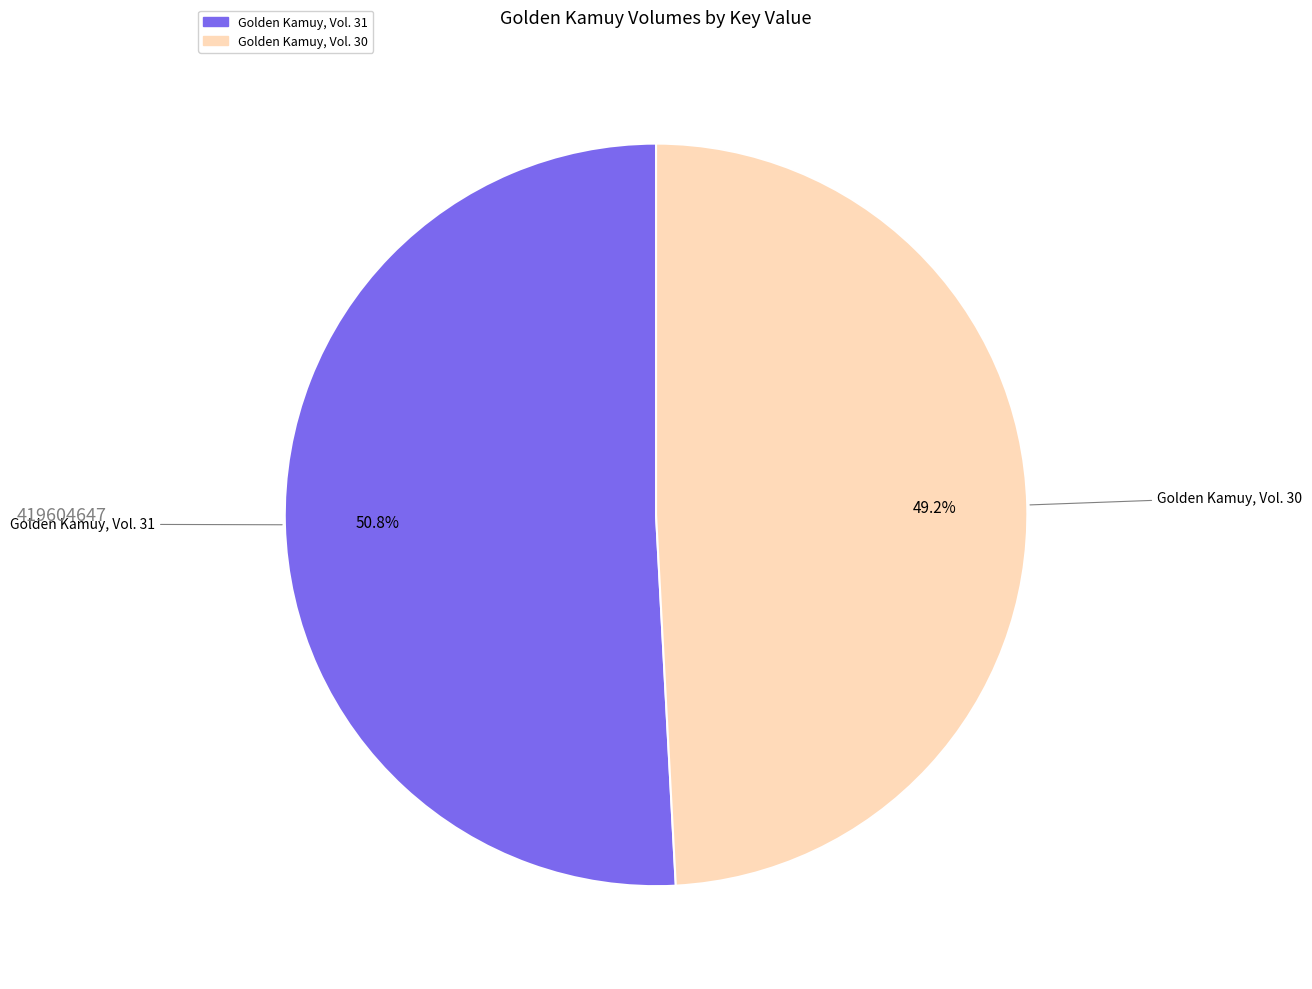

Which category has the smallest portion of the pie?

Golden Kamuy, Vol. 30